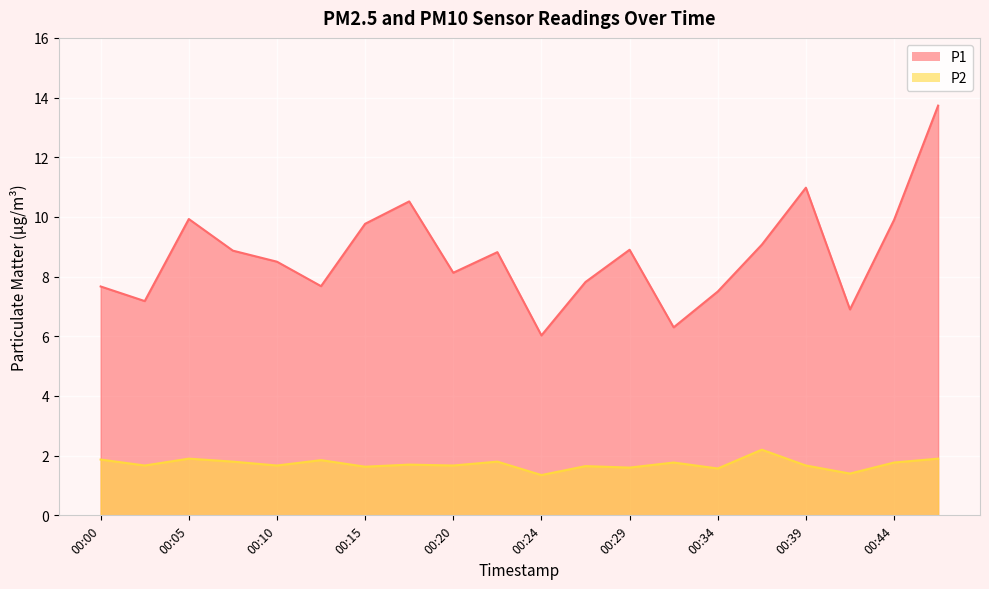

Between 00:24 and 00:39, which is larger?

00:39